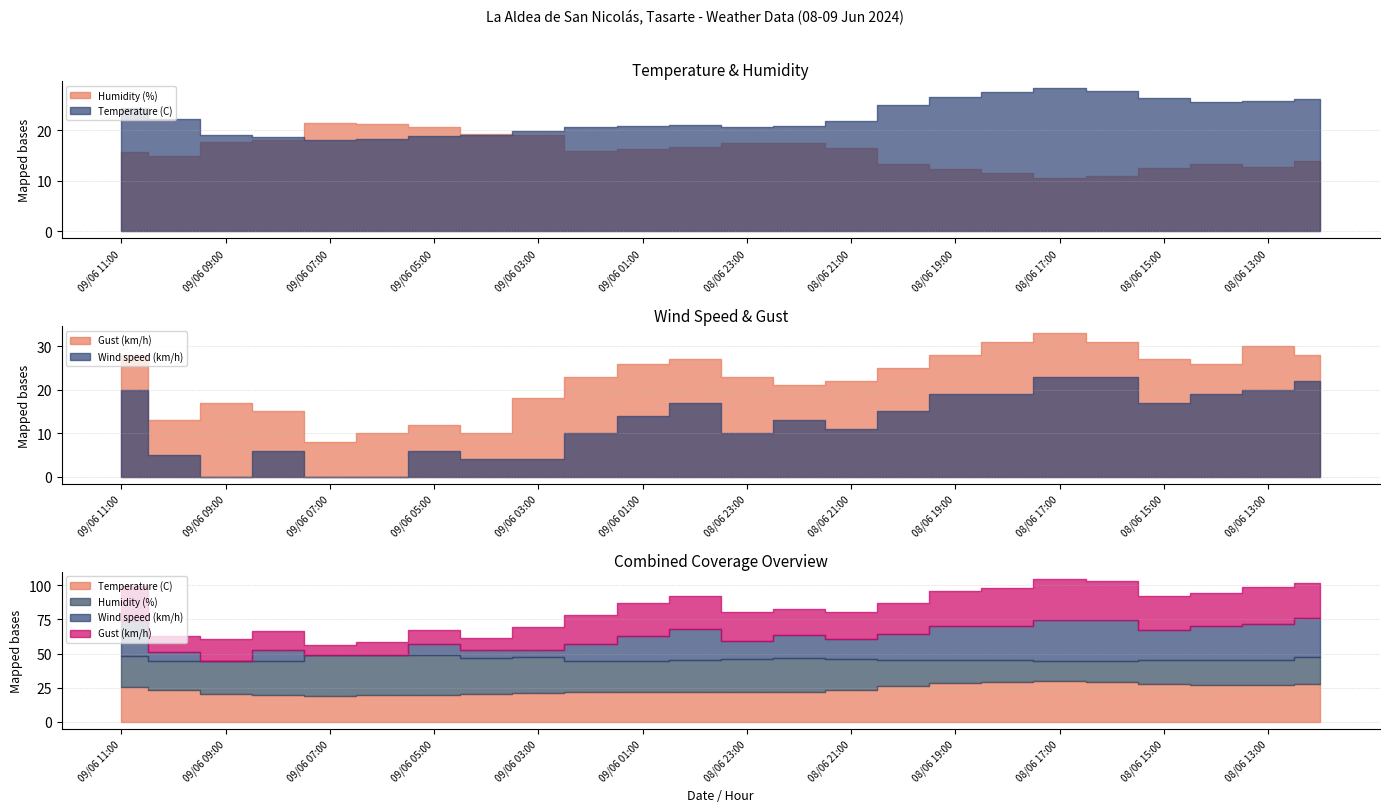

Count the number of data series in this chart.

4